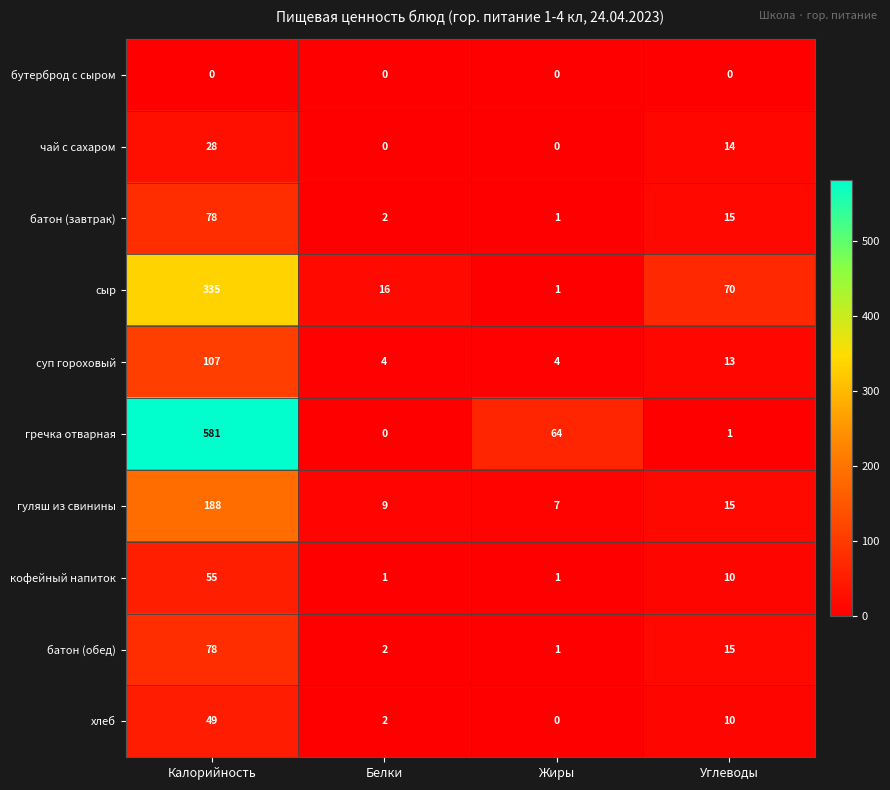

What is the average value of the батон (завтрак) series?

24